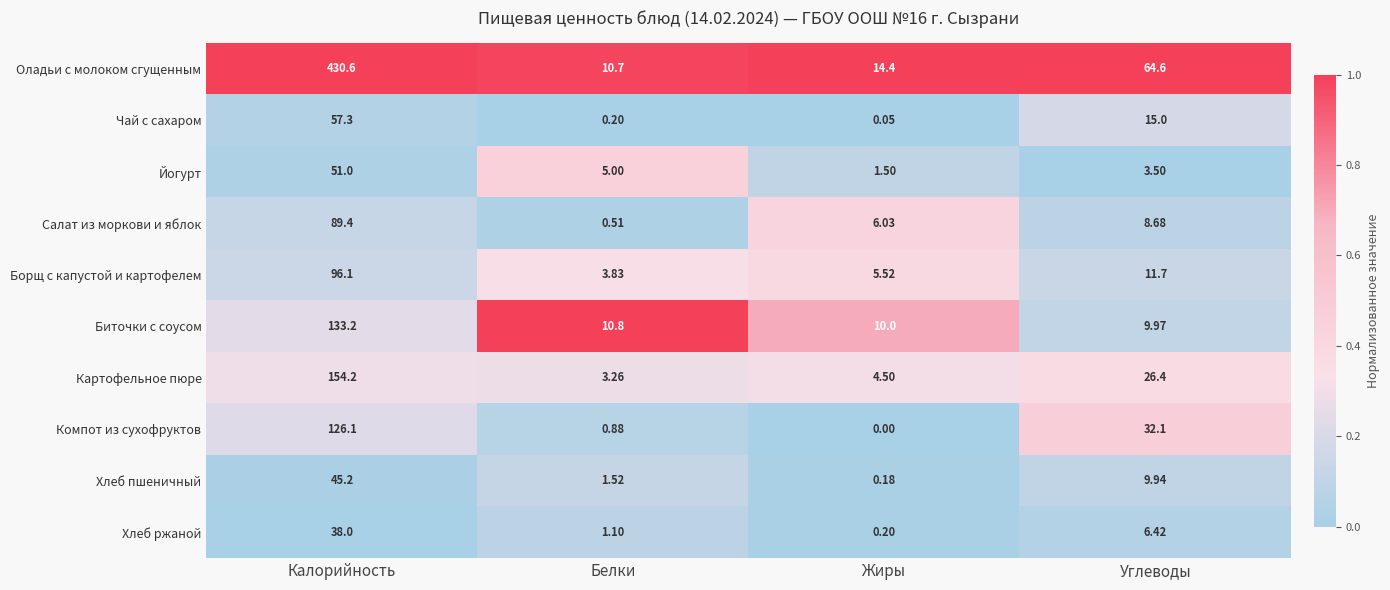

Where does the Борщ с капустой и картофелем series first go above 11?

Калорийность